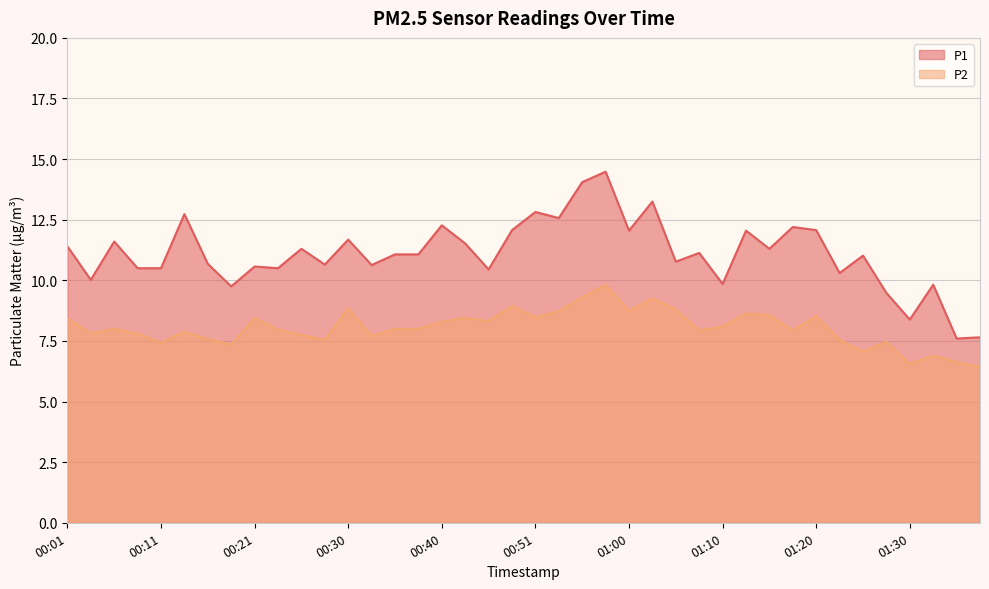

What position from the left is 01:10?

29